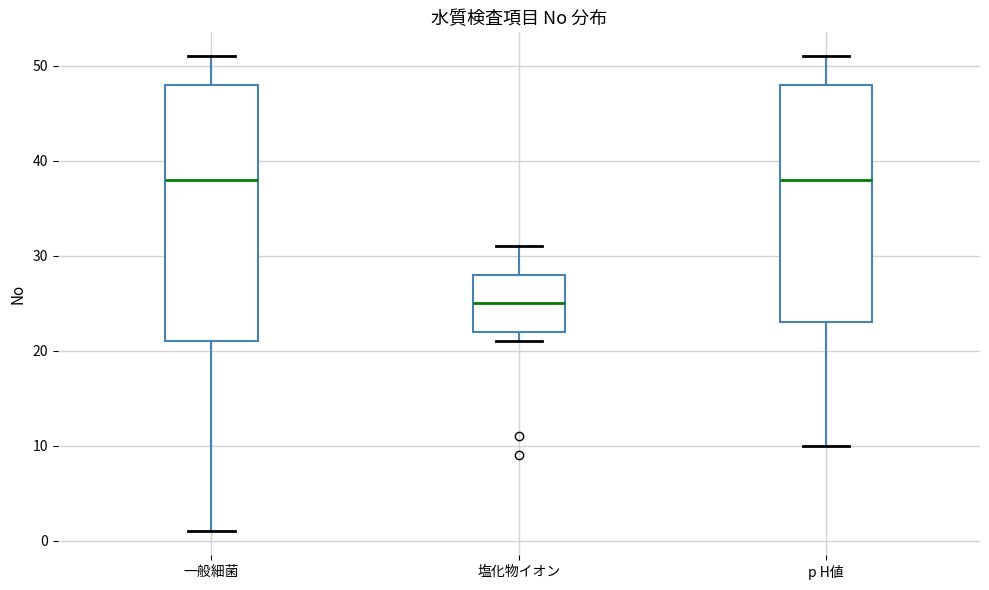

Reading left to right, transcribe this box plot: for each box, give where its median line is, the range the box spans, and where its two whiskers end, as read against the y-axis. The values are not printed on the chart, so give them approximately, as read against the axis.

一般細菌: median 38, box 21 to 48, whiskers 1 to 51
塩化物イオン: median 25, box 22 to 28, whiskers 21 to 31
p H値: median 38, box 23 to 48, whiskers 10 to 51